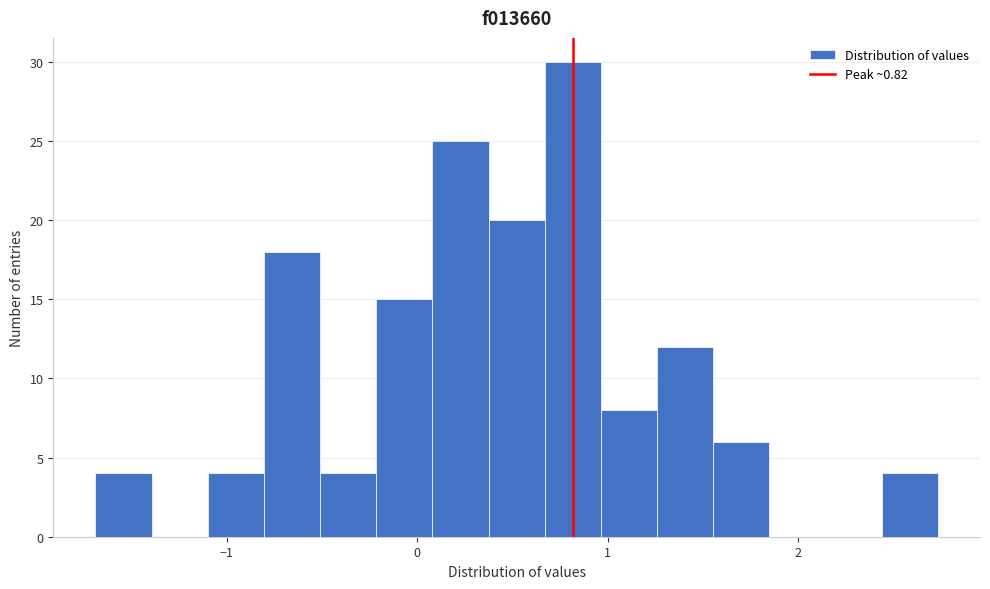

Around what value on the x-axis is the tallest bar? Give the approximate position of its centre, as read against the axis.

0.8